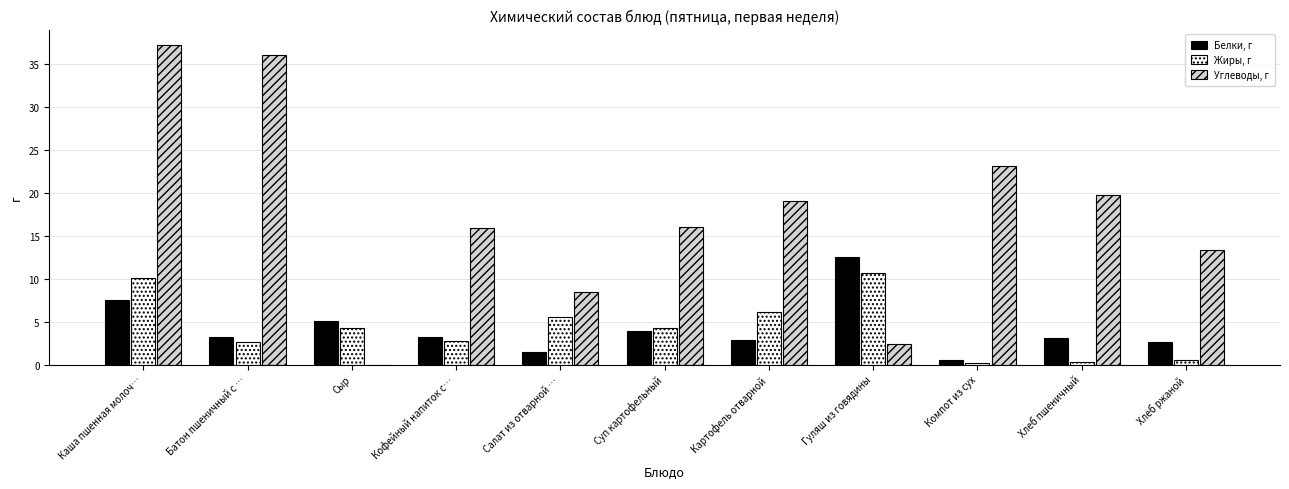

How many groups of bars are there?

11